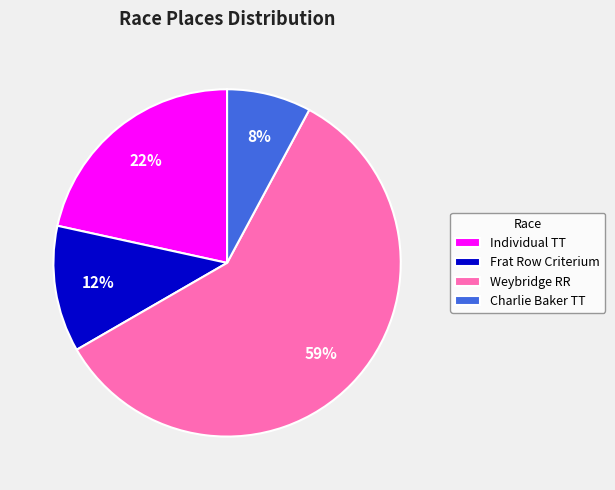

What is the ratio of the value at Charlie Baker TT to the value at Frat Row Criterium?

0.7